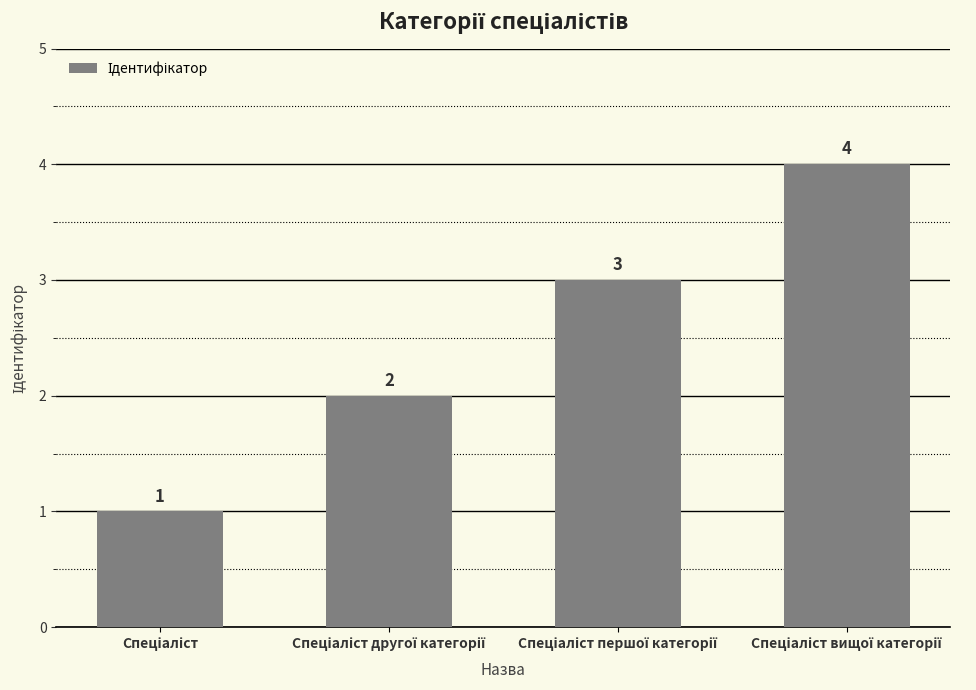

What is the maximum value shown in the chart?

4